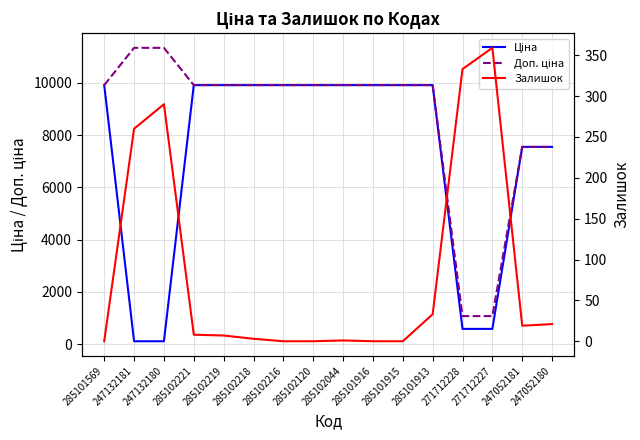

Which series has the largest range (max minus min)?

Доп. ціна